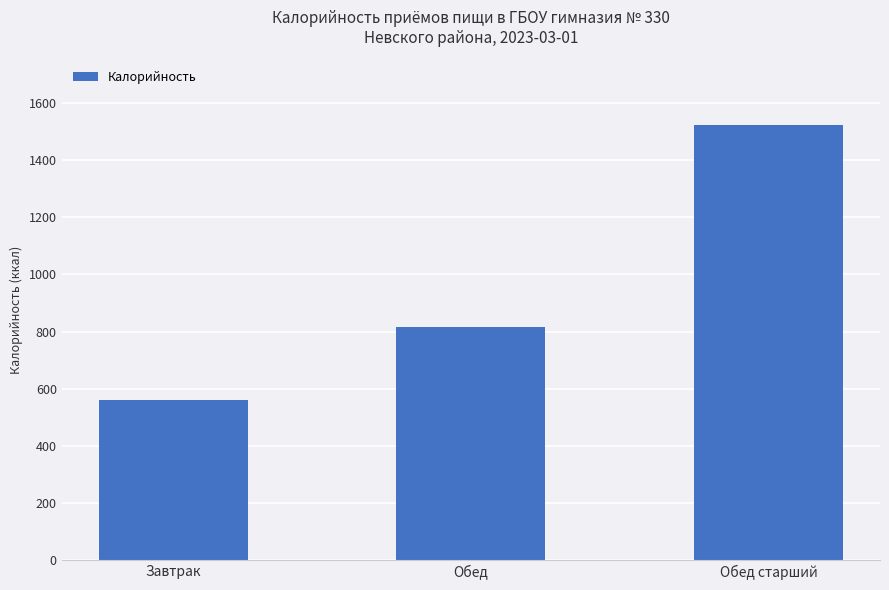

What is the change in value from Завтрак to Обед старший?

+964